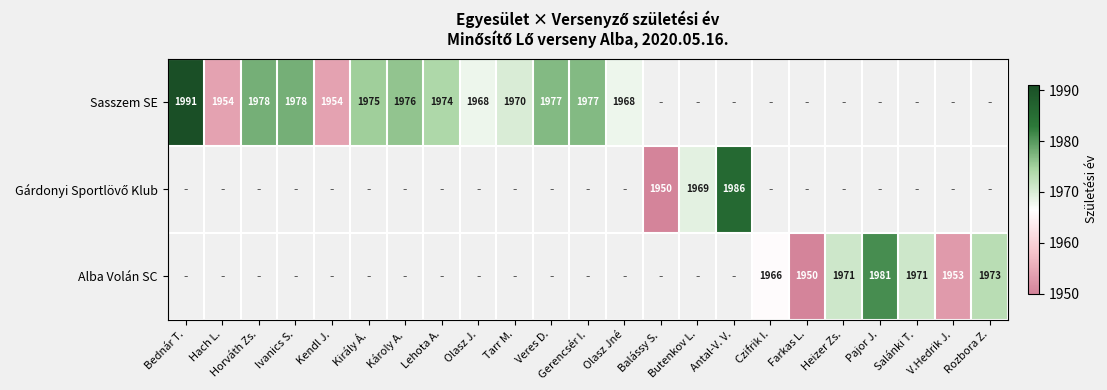

Where does the Sasszem SE series first go above 1978?

Bednár T.